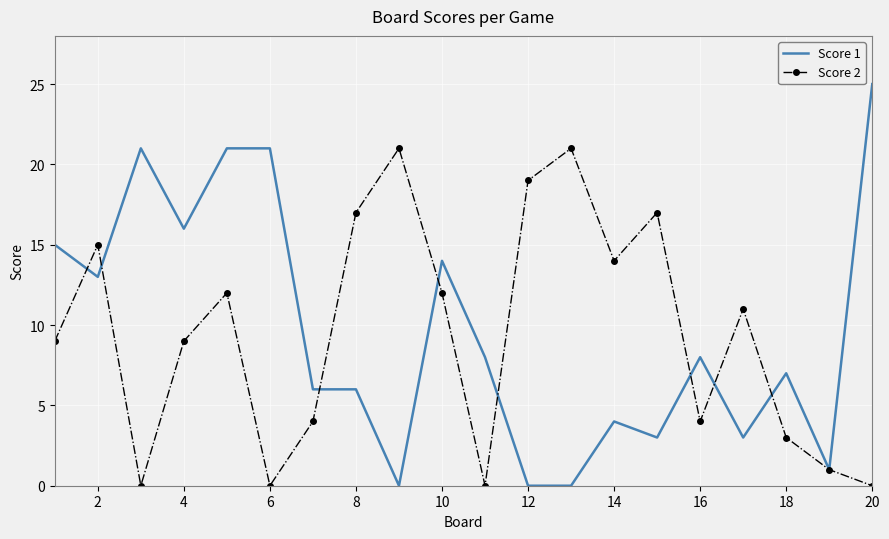

Rank the series by their maximum value, from lowest to highest.

Score 2, Score 1